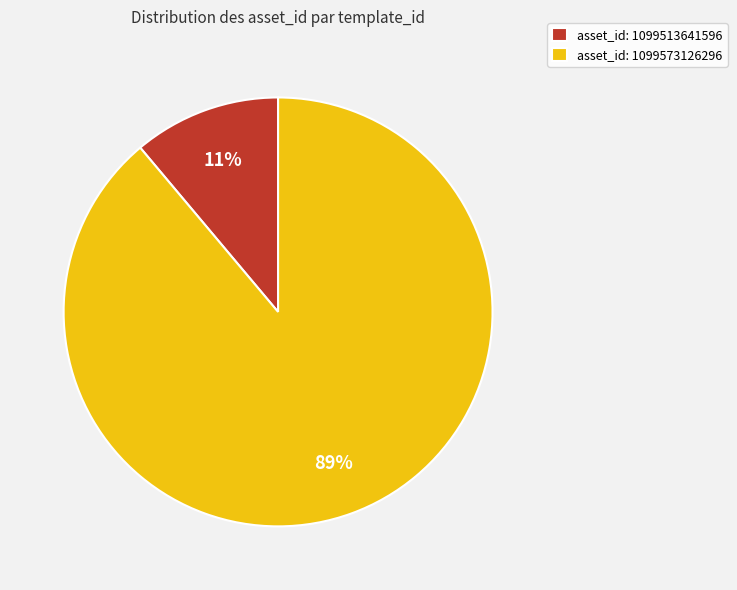

To the nearest percent, what portion does asset_id: 1099513641596 represent?

11%